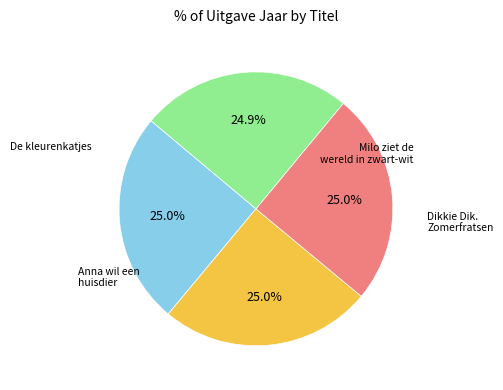

Is there a majority slice in this chart?

No